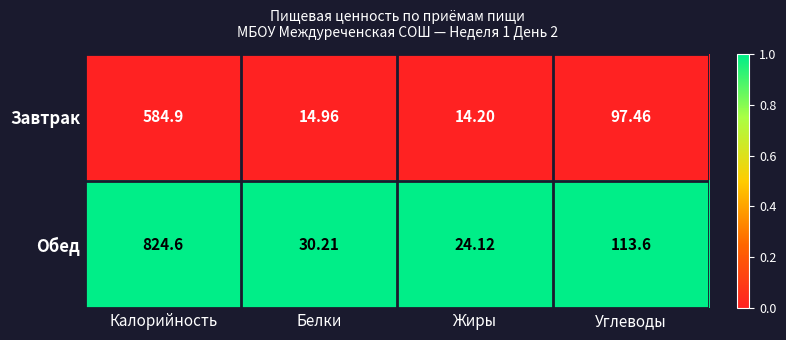

Rank the series by their average value, from highest to lowest.

Обед, Завтрак